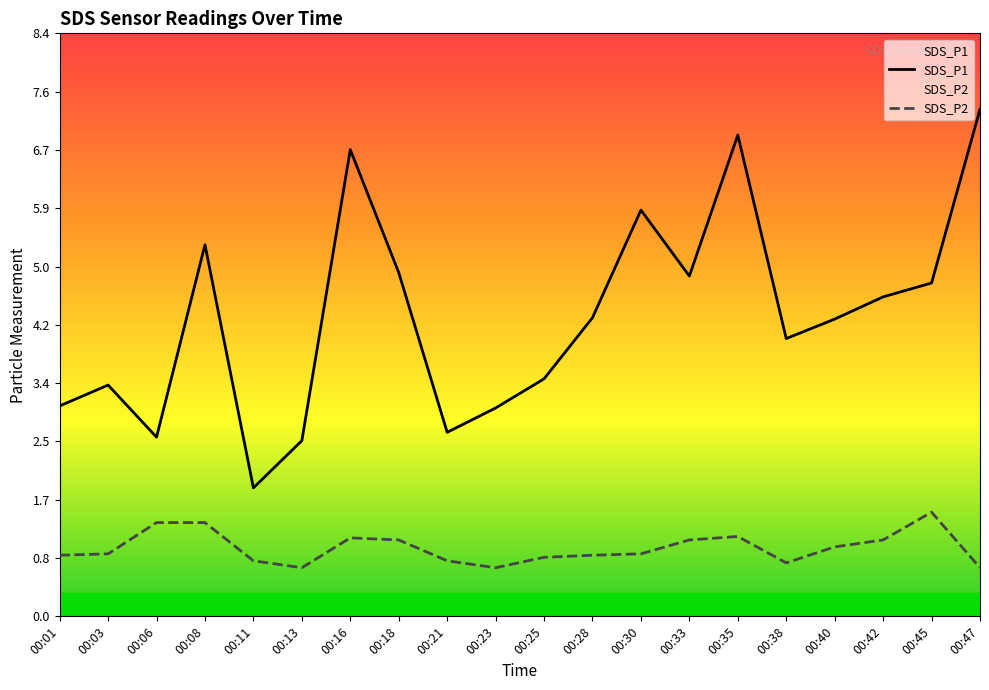

What is the sum of all SDS_P1 values?

86.4